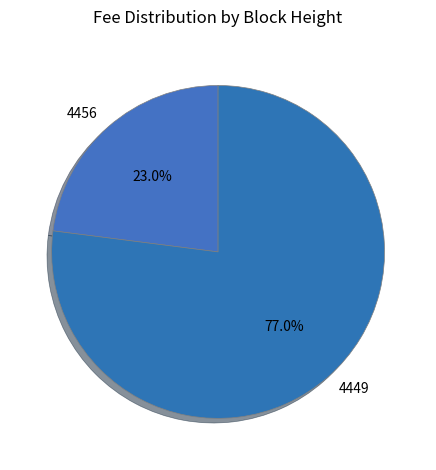

Between 4456 and 4449, which is larger?

4449